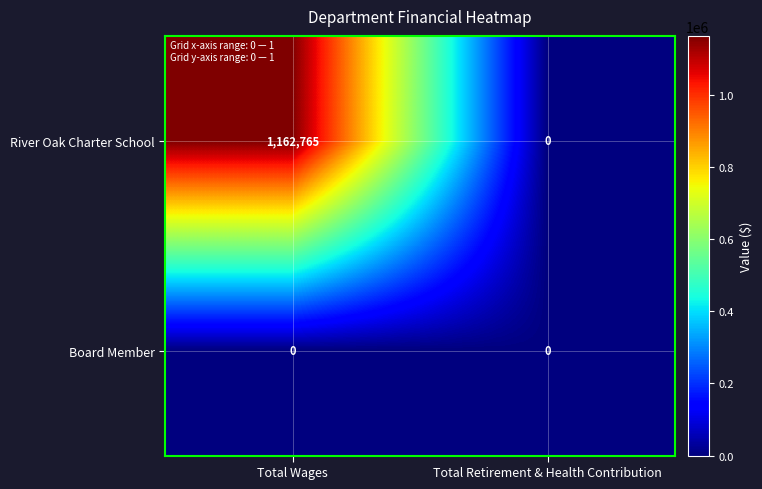

Reading left to right, what are all the values shown in this chart?

River Oak Charter School: Total Wages=1162765	Total Retirement & Health Contribution=0
Board Member: Total Wages=0	Total Retirement & Health Contribution=0